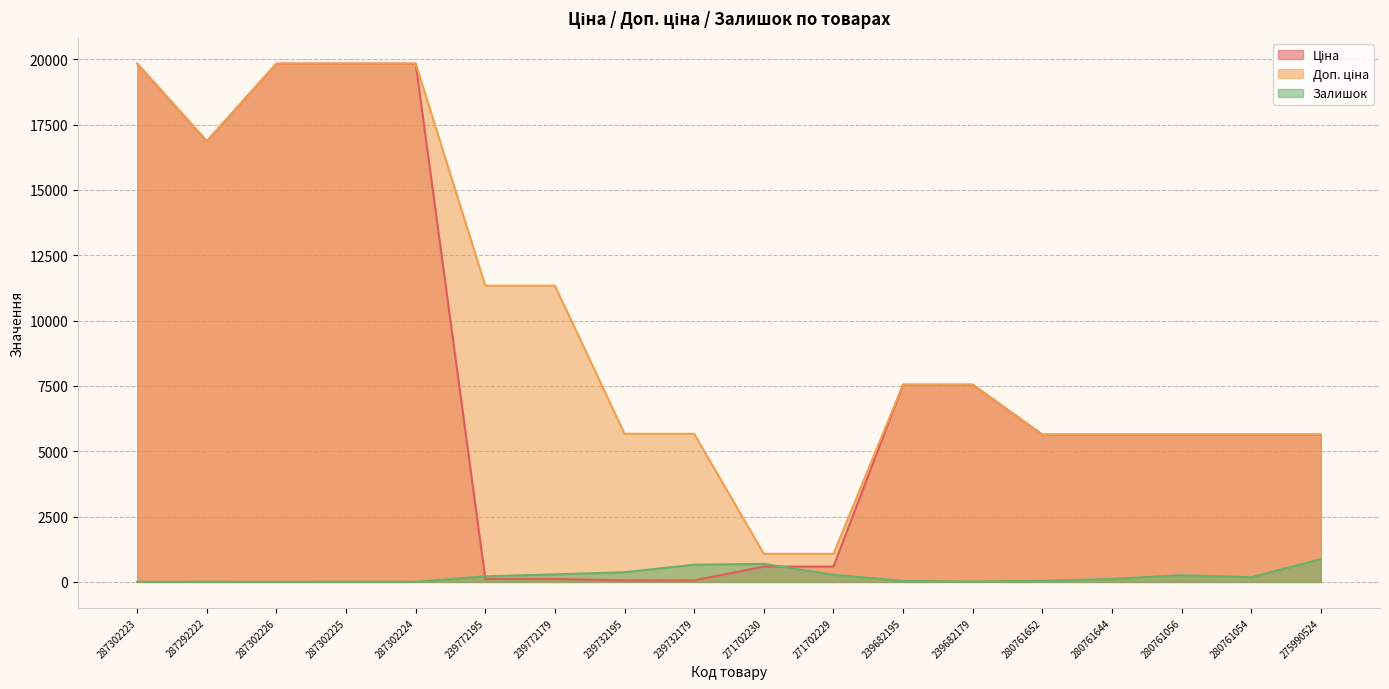

What position from the right is 280761644?

4